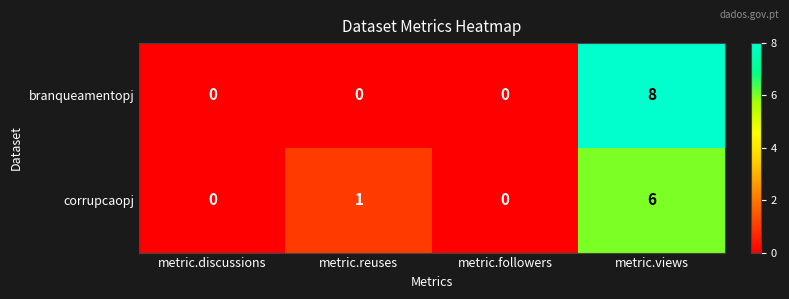

Count the corrupcaopj values in the range 0 to 6.

4